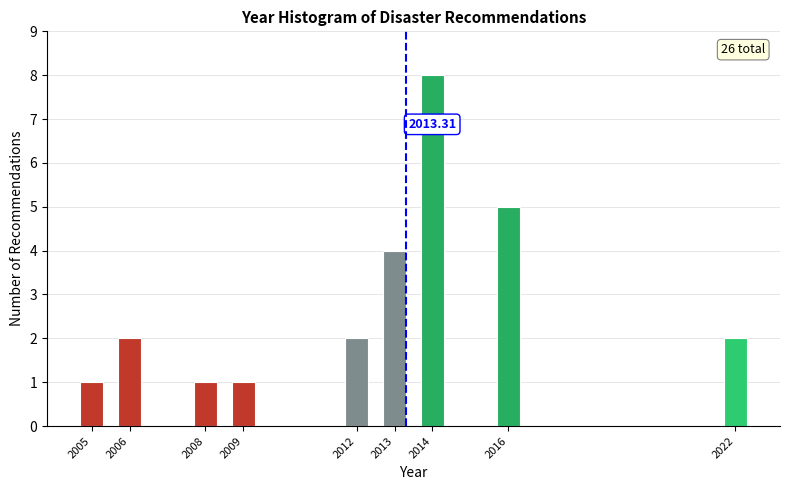

What is the sum of all values?

26